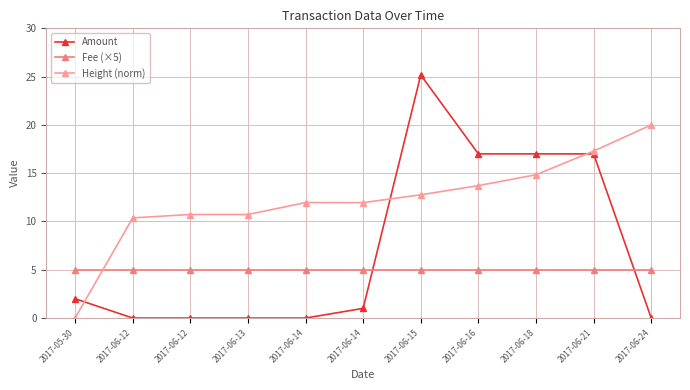

Between which two adjacent categories do Height (norm) and Amount first intersect?

2017-05-30 and 2017-06-12